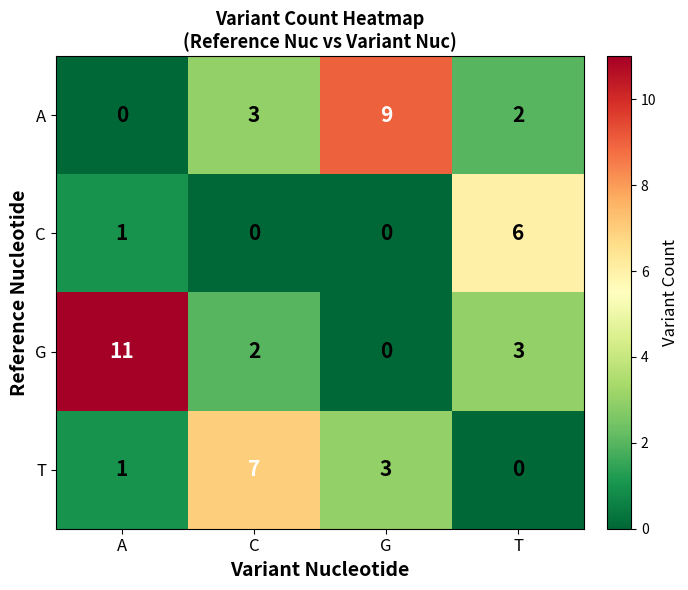

The value of G at C is 3. True or false?

False